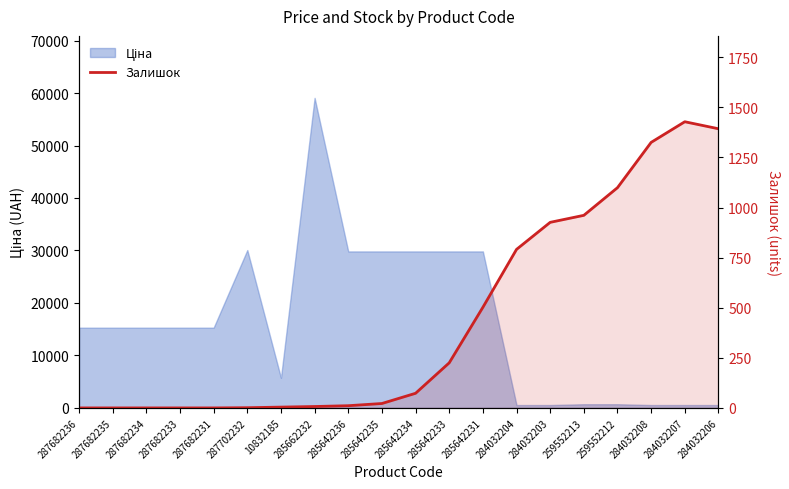

Which category has the lowest value across all series?

287682236